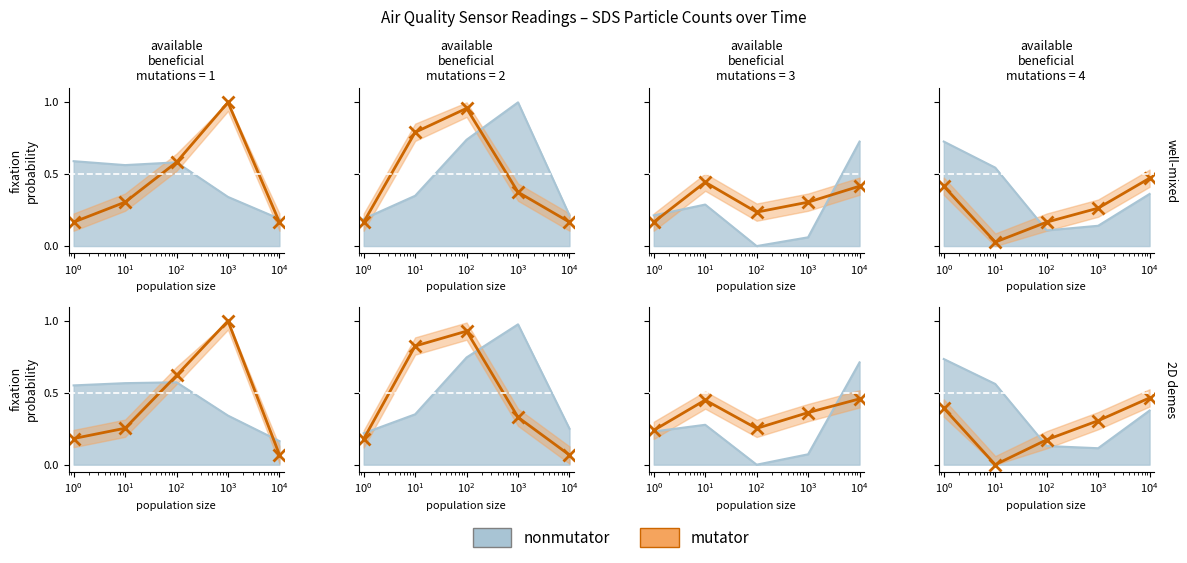

The value at 0.6 is 0.3. True or false?

True